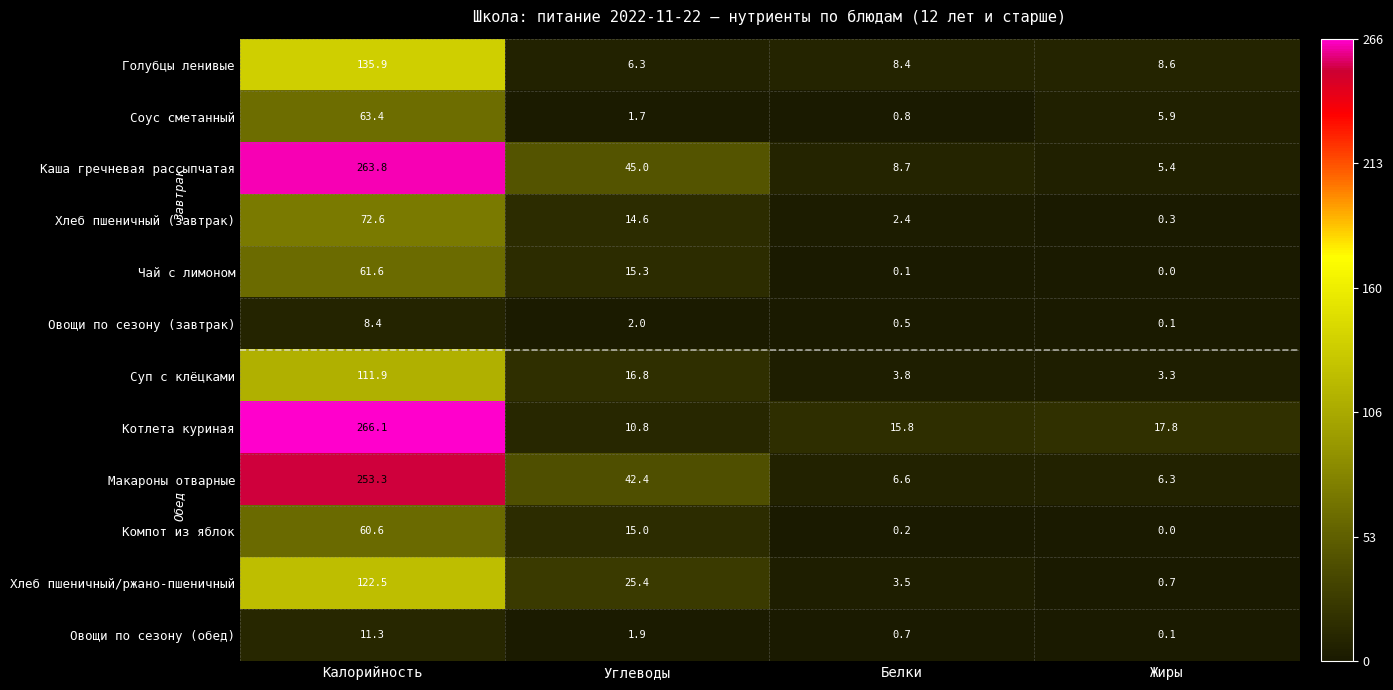

List the series in order of their peak value, lowest first.

Овощи по сезону (завтрак), Овощи по сезону (обед), Компот из яблок, Чай с лимоном, Соус сметанный, Хлеб пшеничный (завтрак), Суп с клёцками, Хлеб пшеничный/ржано-пшеничный, Голубцы ленивые, Макароны отварные, Каша гречневая рассыпчатая, Котлета куриная